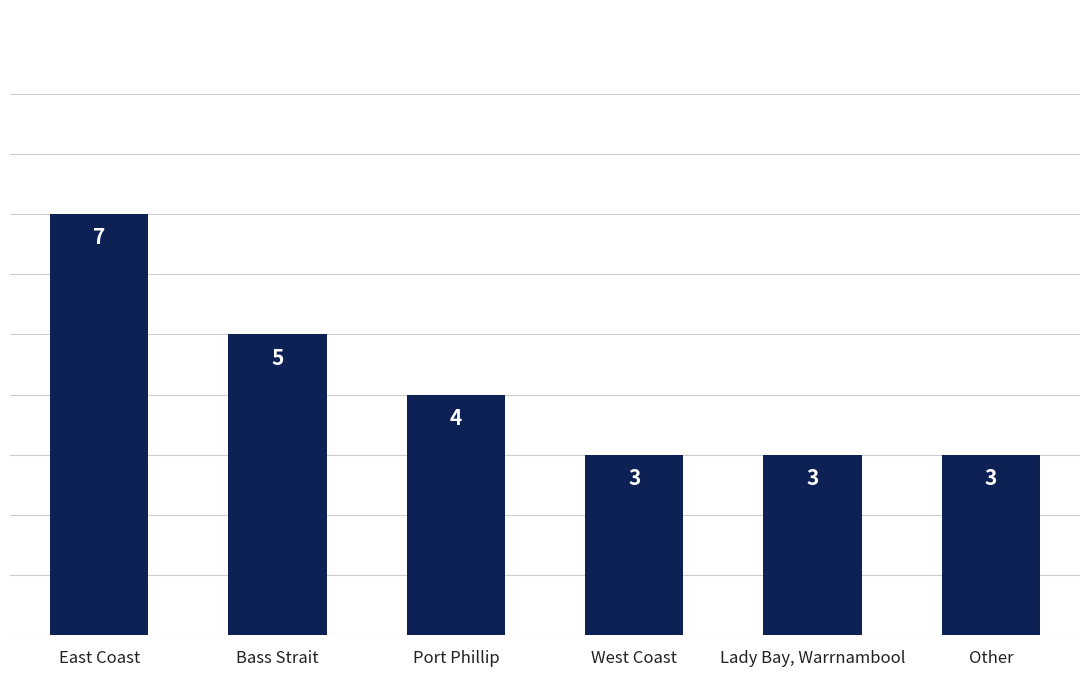

What is the difference between the maximum and second lowest values?

4